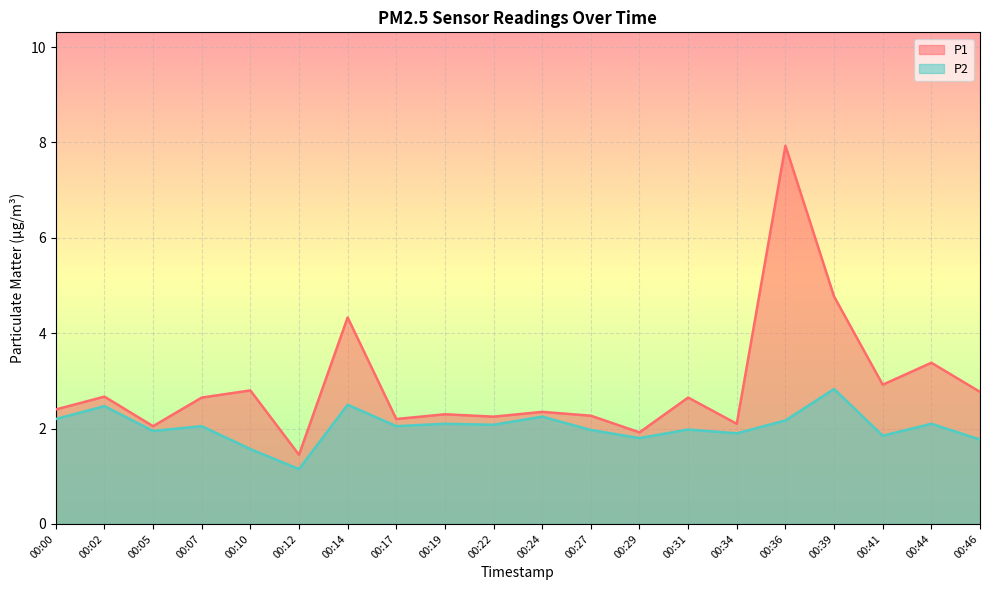

What is the difference between the P1 values at 00:29 and 00:14?

2.4